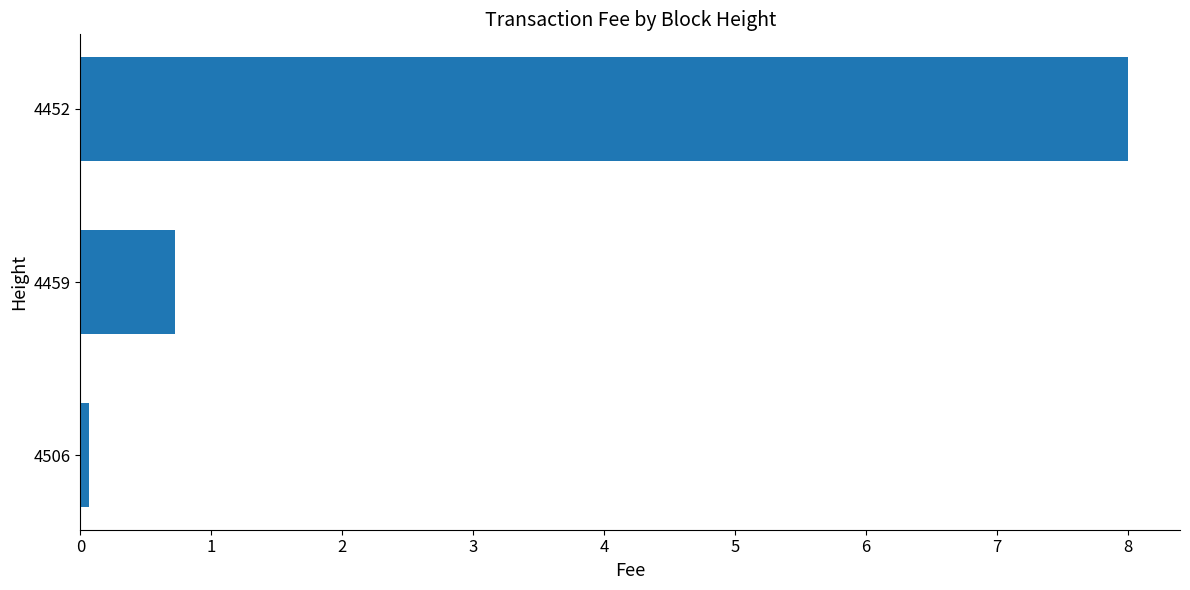

Reading bottom to top, list all the values displayed in this chart.

0.1	0.7	8.0